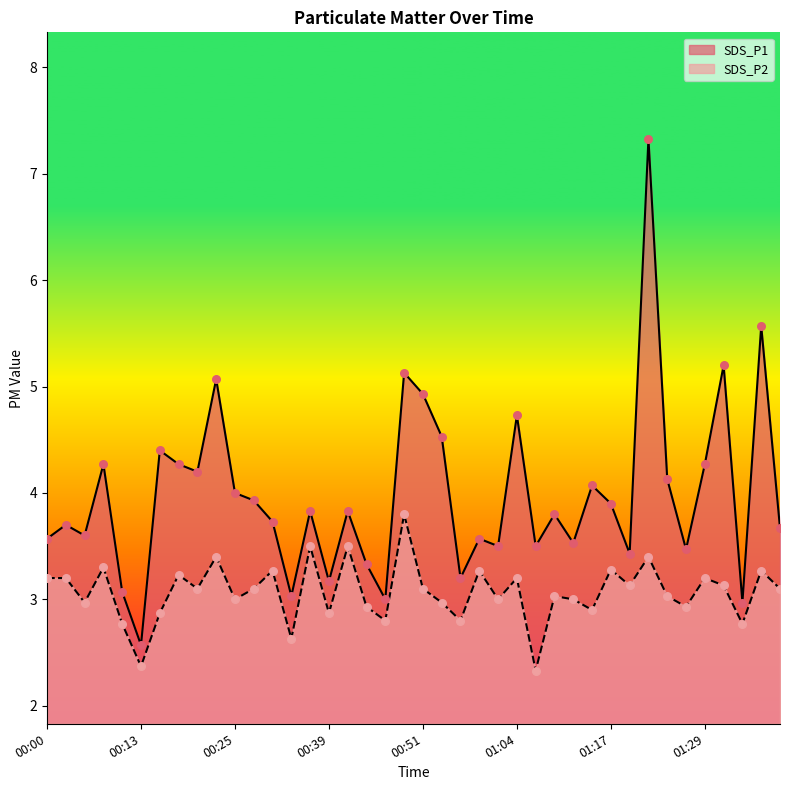

What are all the series names shown in the legend?

SDS_P1, SDS_P2